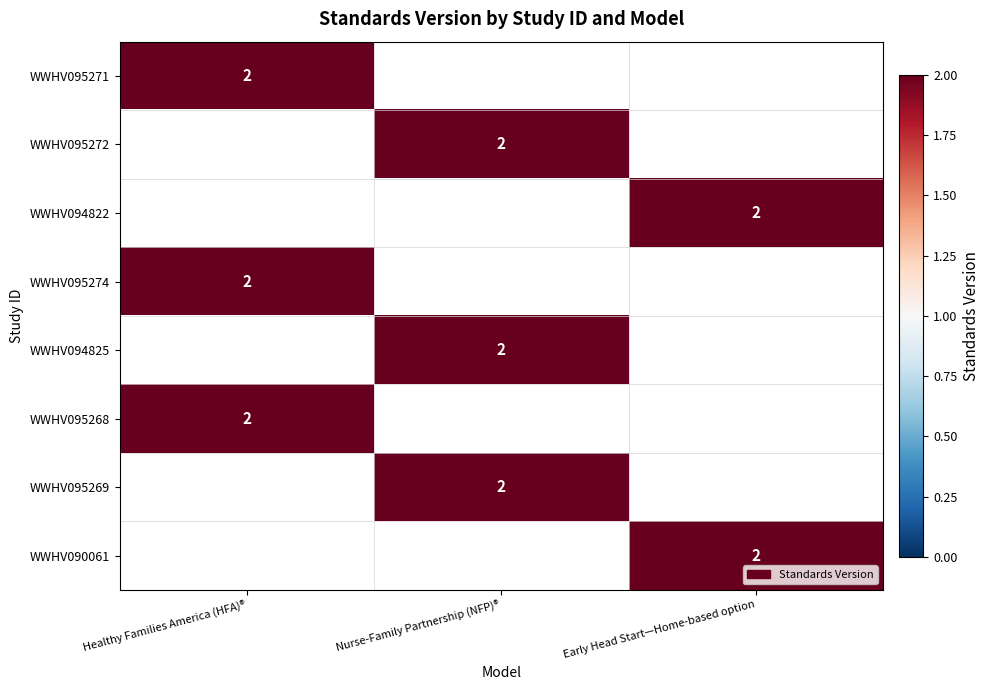

The WWHV095272 series shows 0 at Nurse-Family Partnership (NFP)®. True or false?

False